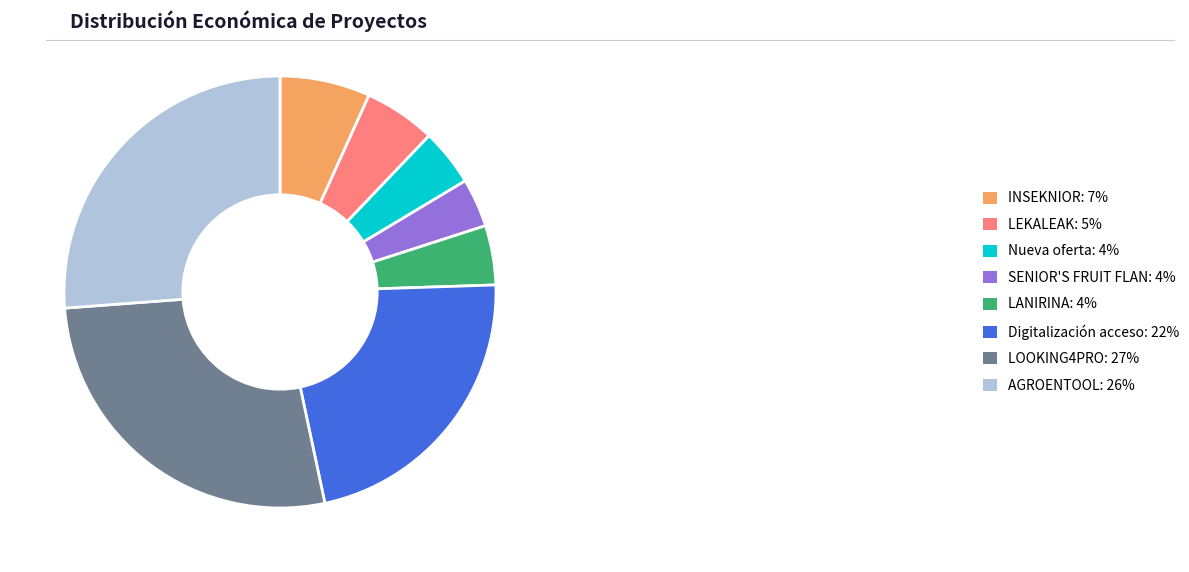

True or false: LOOKING4PRO: 27% accounts for 27% of the total.

True